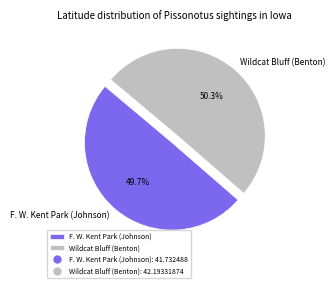

True or false: F. W. Kent Park (Johnson) accounts for 50% of the total.

True